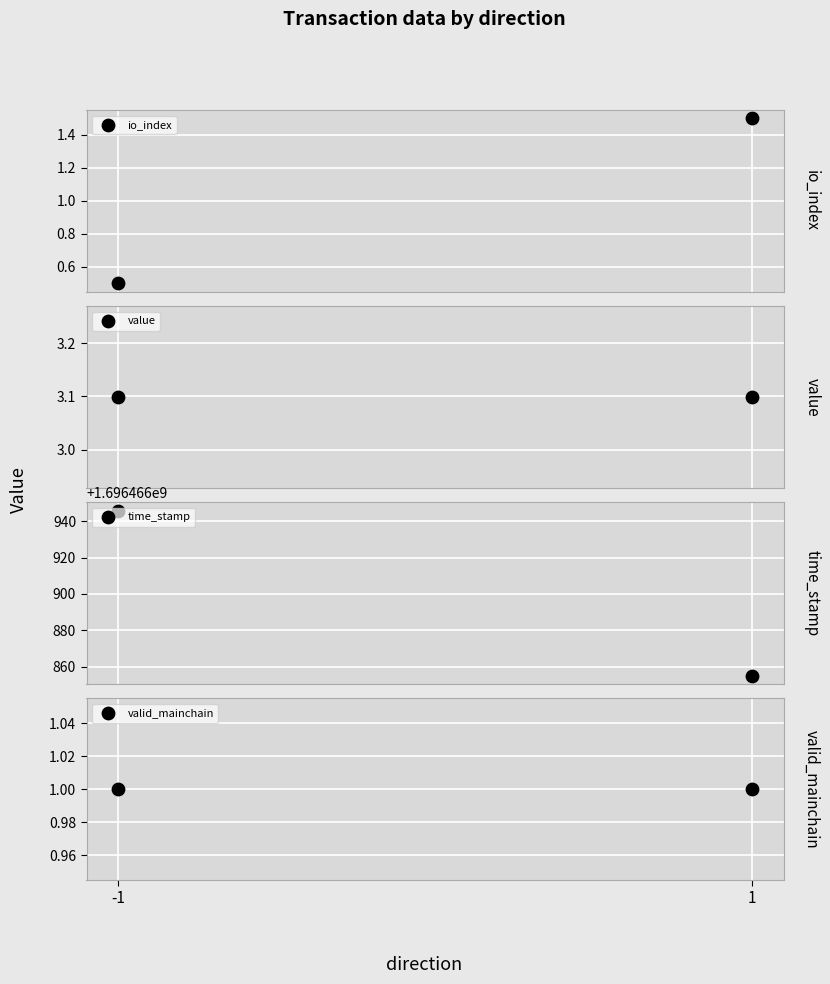

Is the value of io_index at 1 greater than the value of valid_mainchain at 1?

Yes